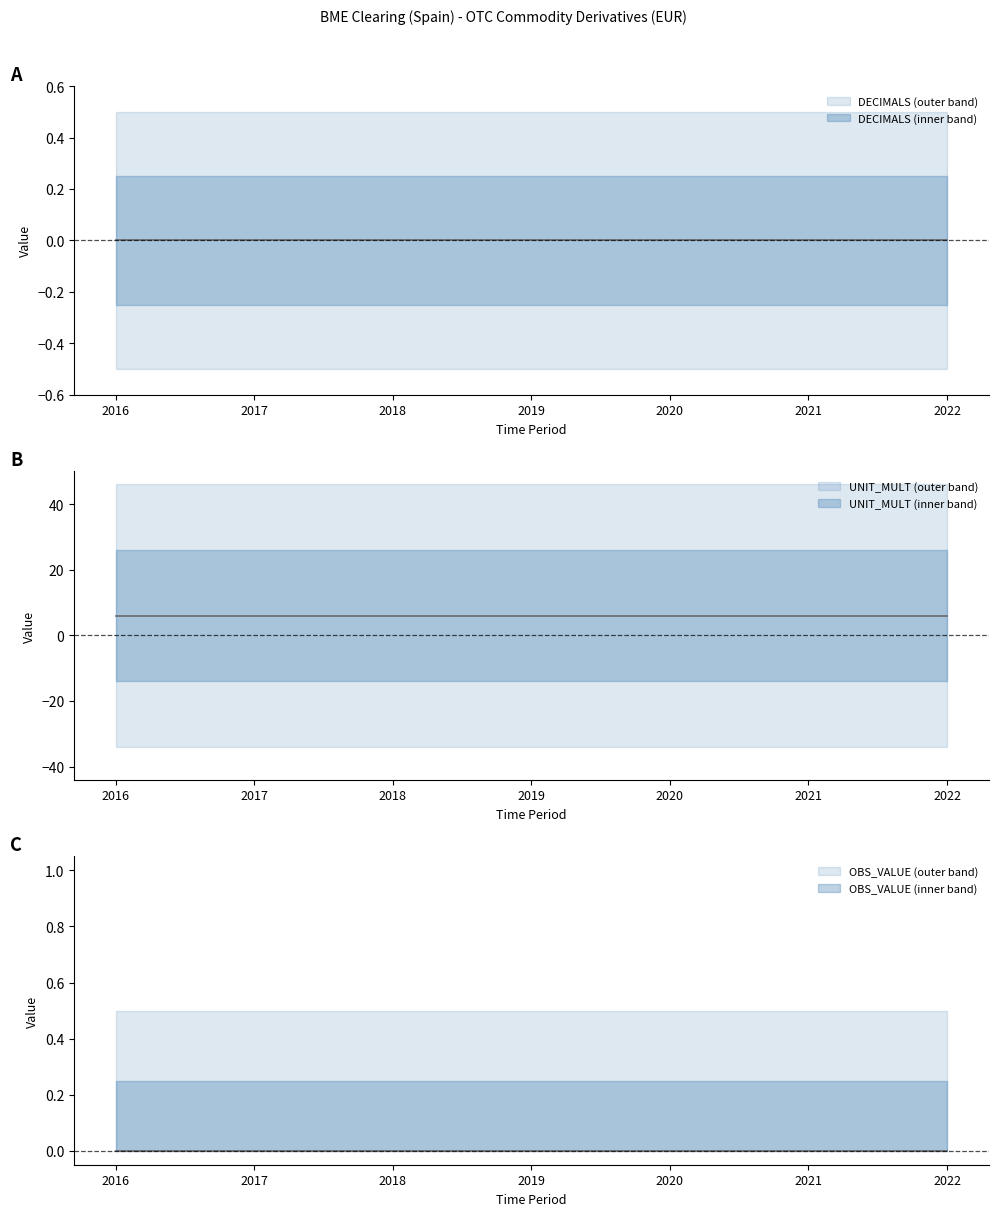

What is the total value across all series at 2021?

6